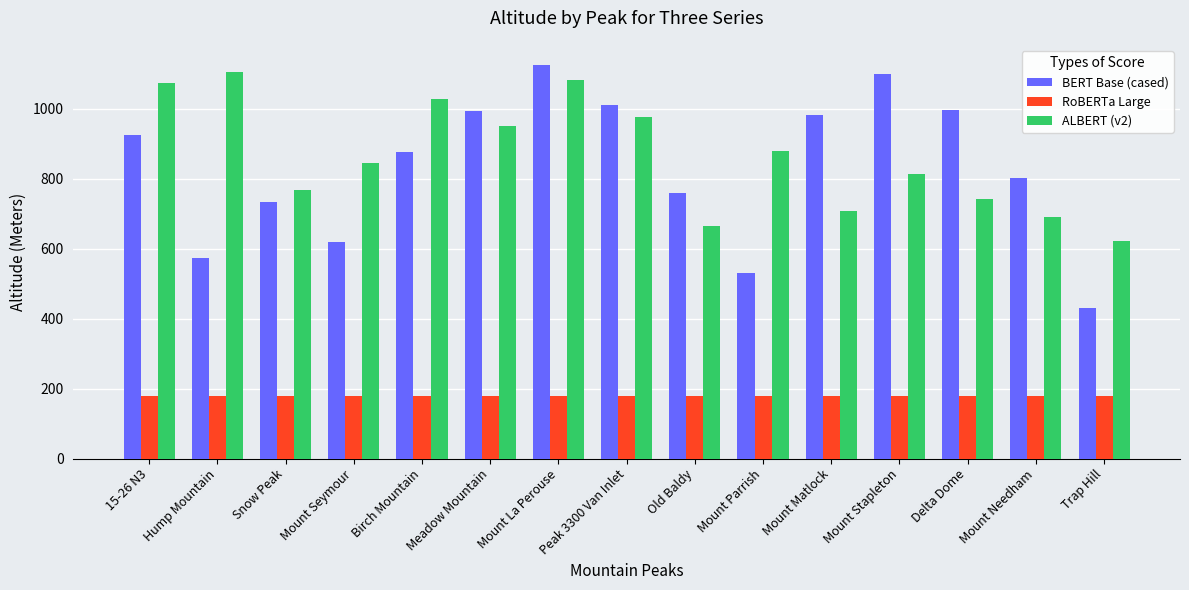

Is it true that BERT Base (cased) equals 267 at Snow Peak?

False